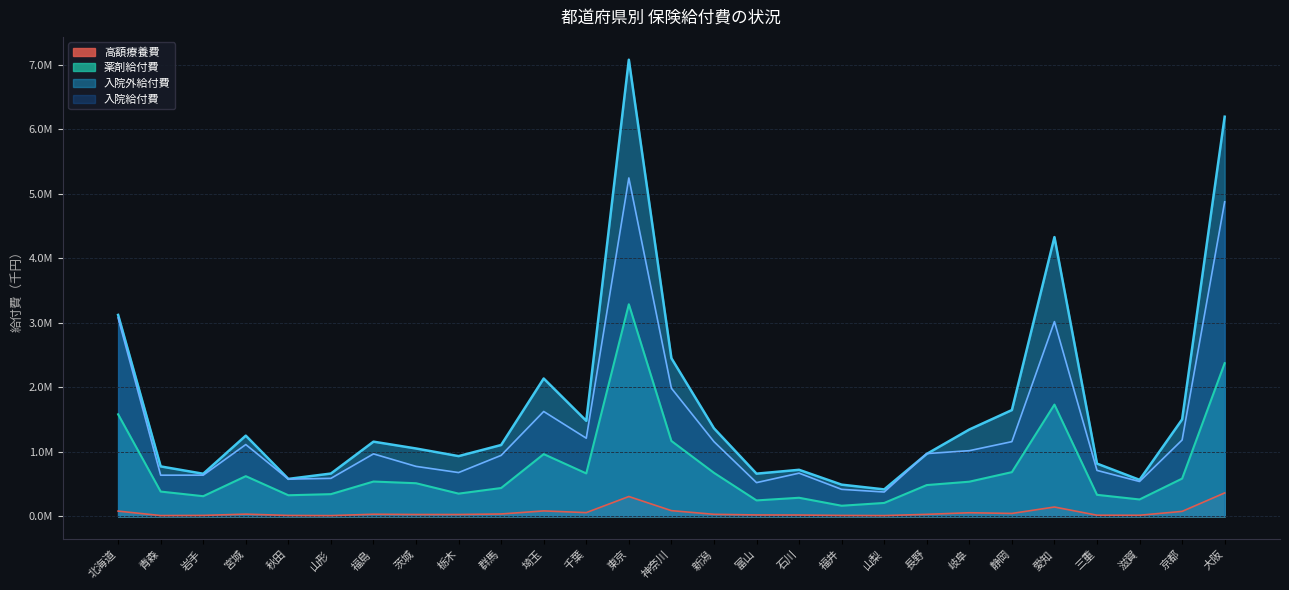

True or false: 入院給付費 and 薬剤給付費 cross at least once.

False